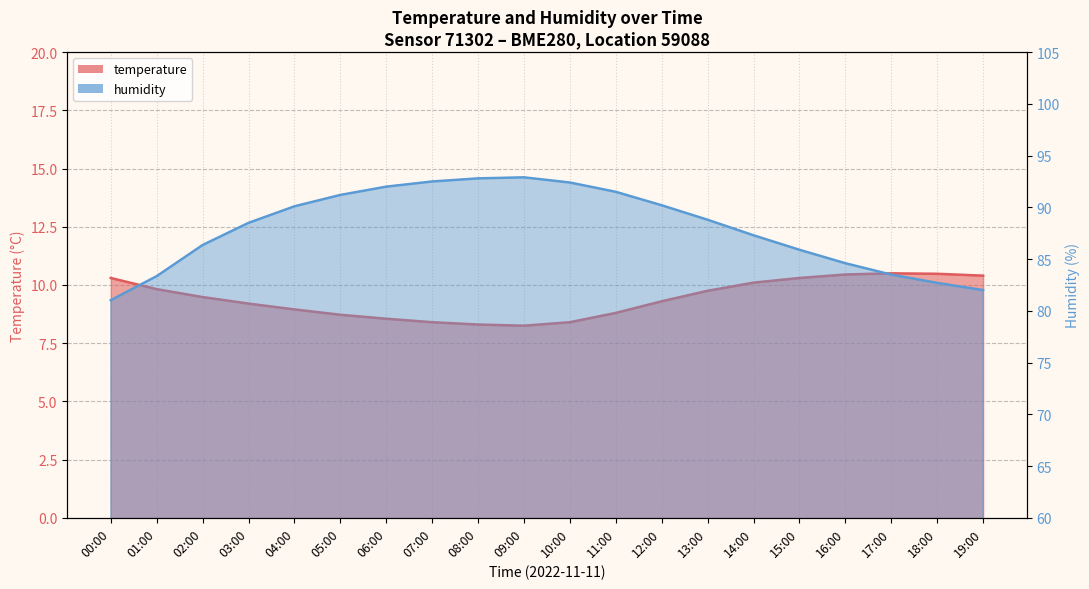

At 05:00, list the series in order from smallest to largest.

temperature, humidity